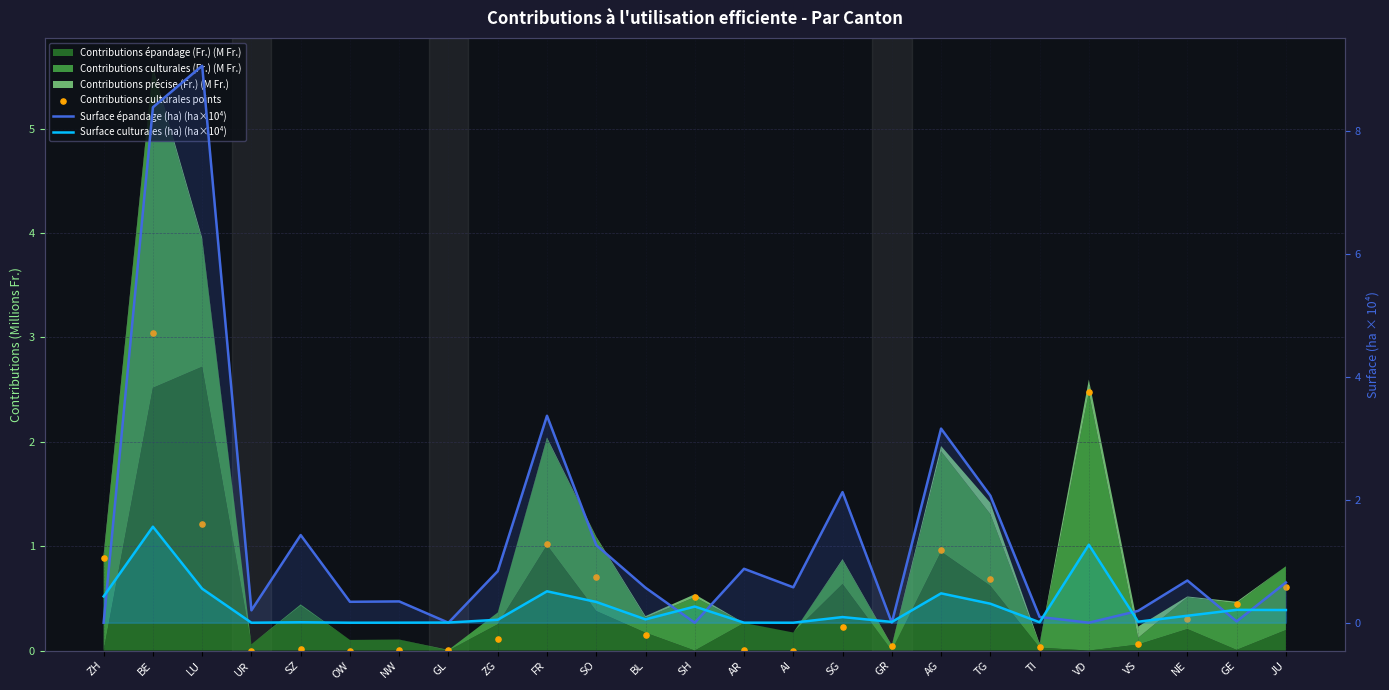

Which series reaches the maximum Y coordinate?

Surface épandage (ha) (ha×10⁴)